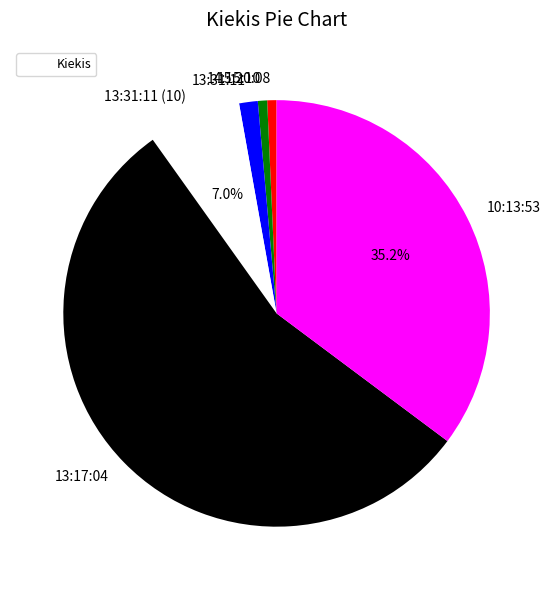

Count the number of slices in the pie.

6